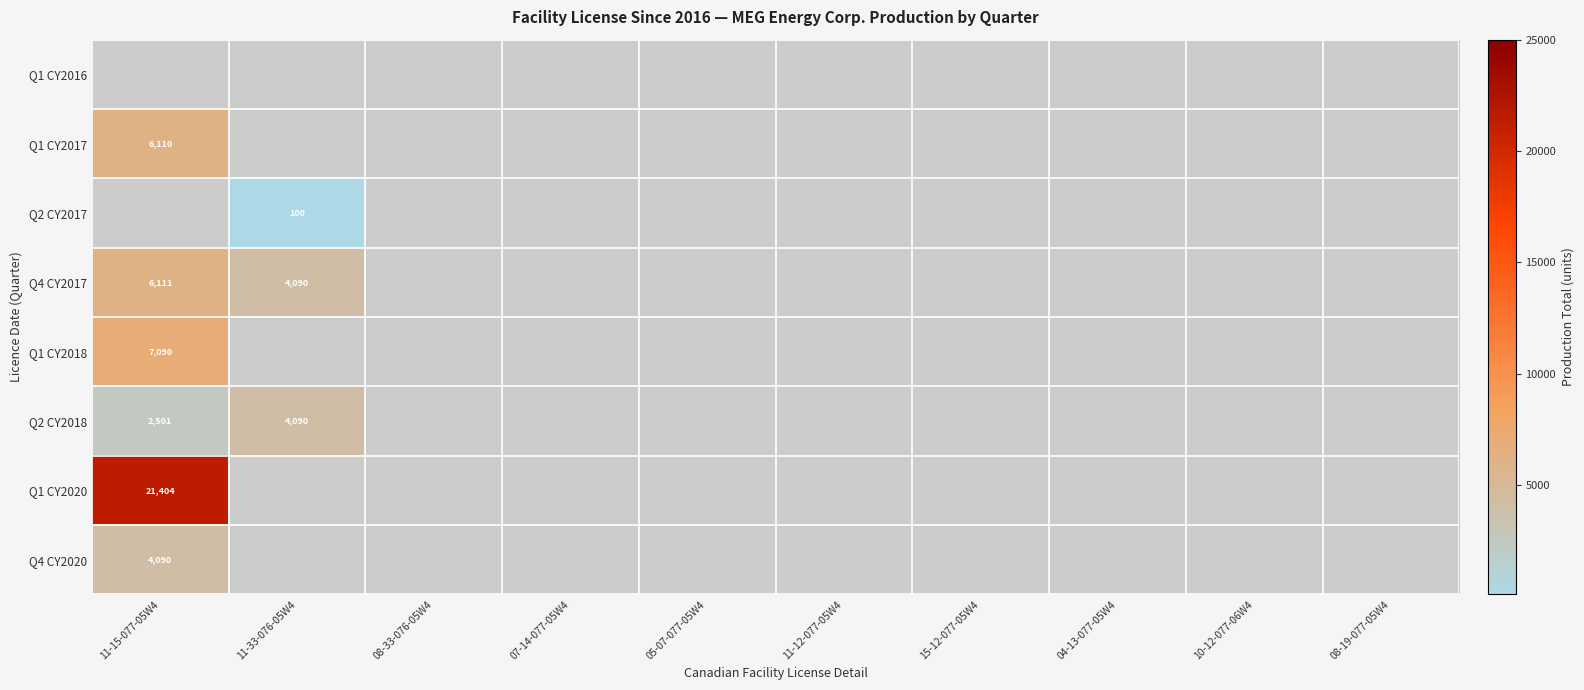

Between 11-12-077-05W4 and 05-07-077-05W4, which is larger?

05-07-077-05W4